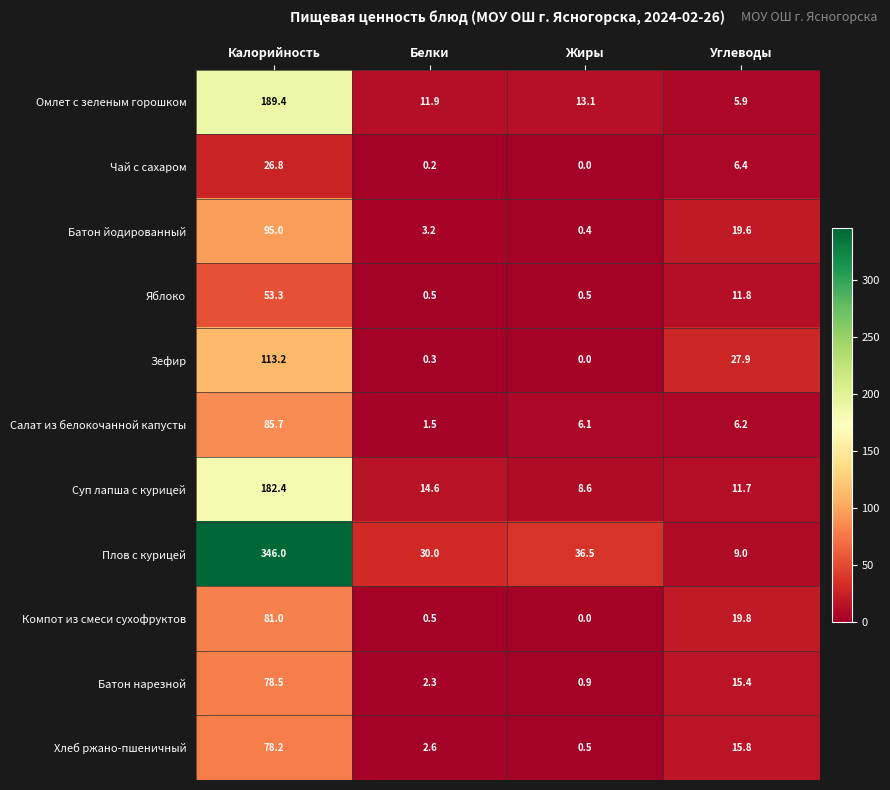

At which label does Яблоко first exceed 11?

Калорийность